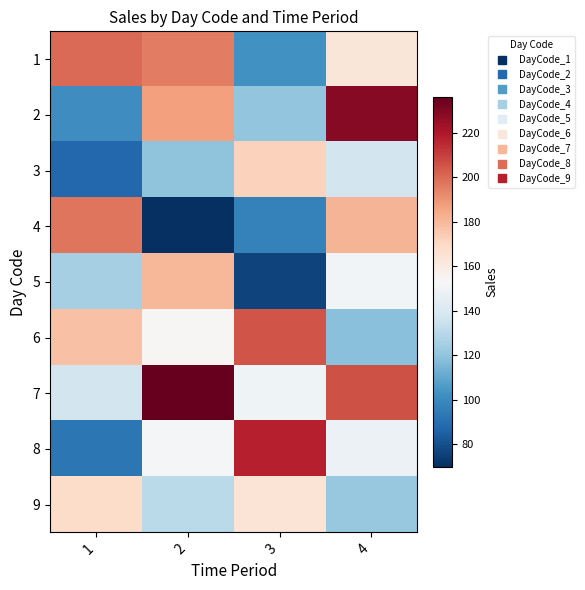

What is the spread (max minus min) of values at 4?

110.2